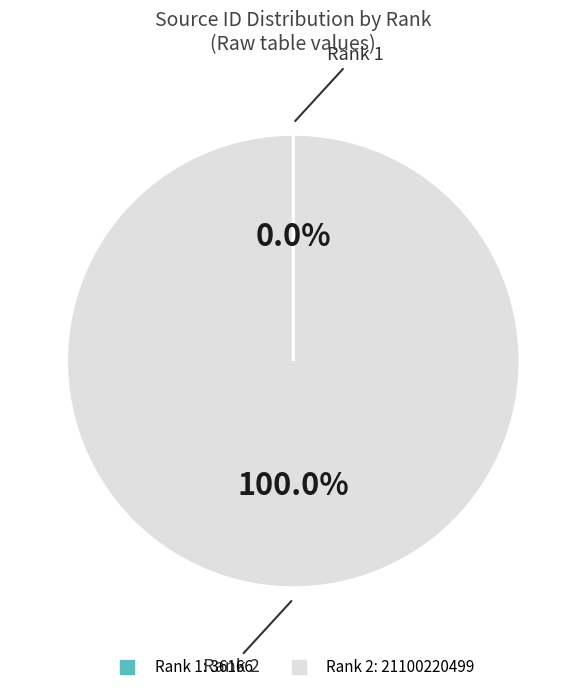

Does any single category account for the majority?

Yes